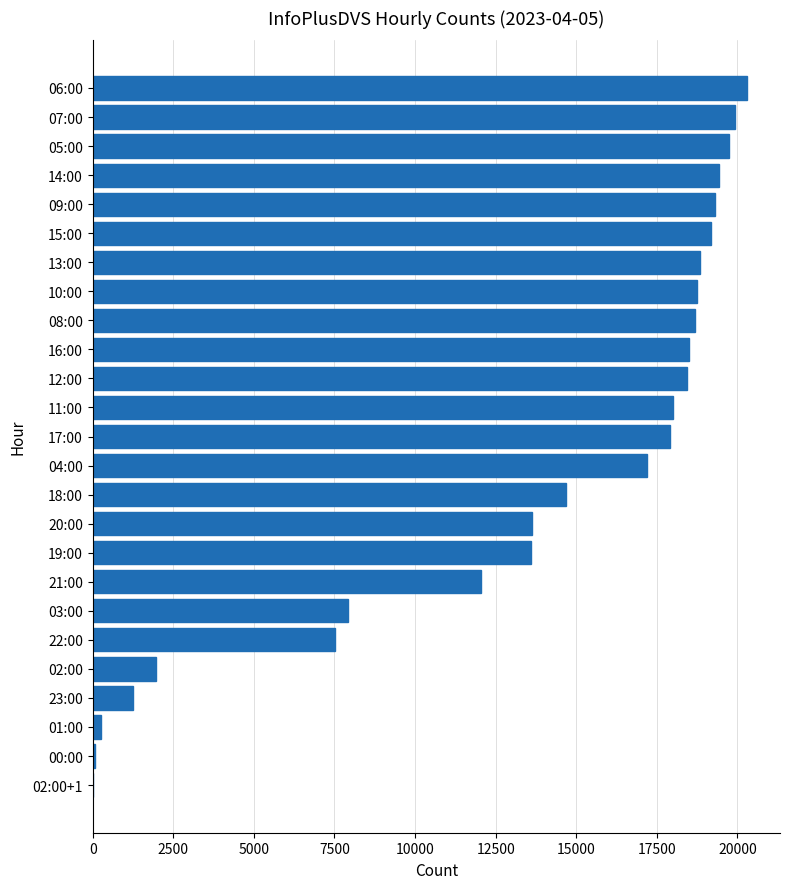

The chart shows a value of 7448 at 05:00. True or false?

False